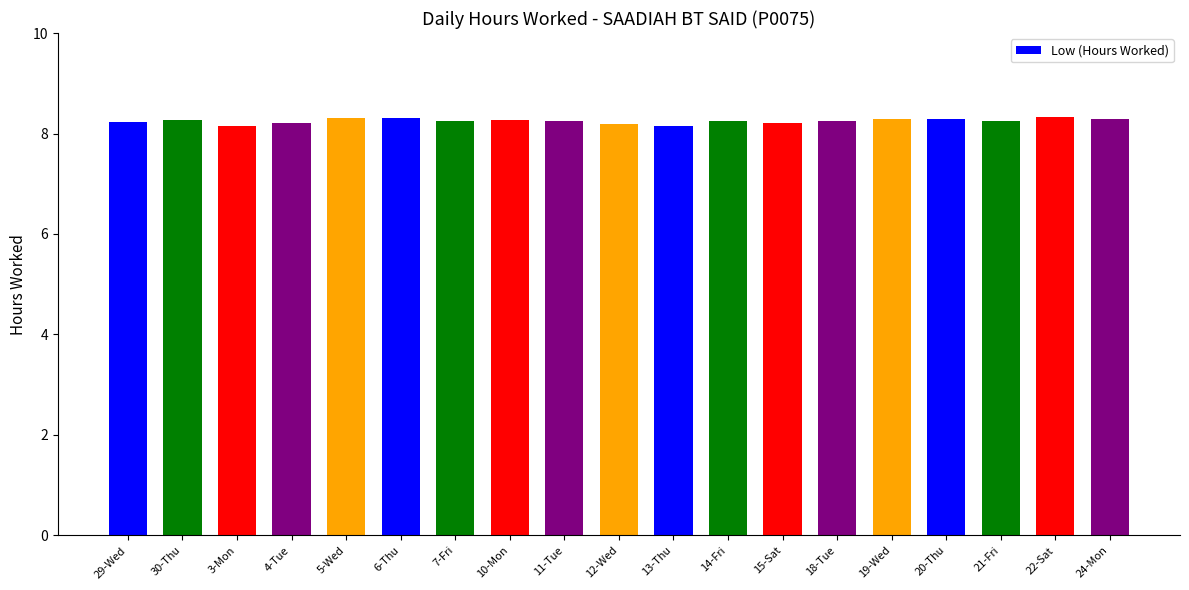

What is the ratio of the value at 11-Tue to the value at 15-Sat?

1.0